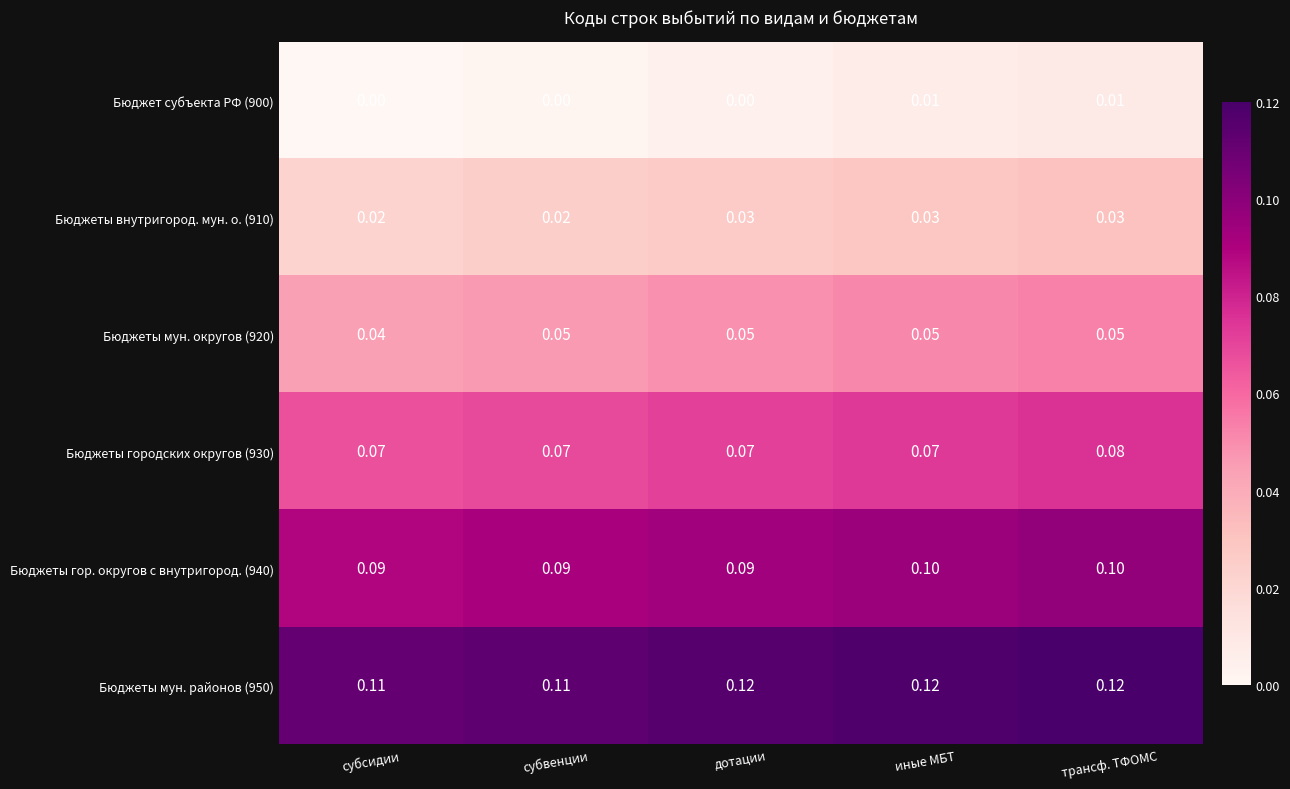

Is the value of Бюджеты мун. округов (920) at иные МБТ greater than the value of Бюджеты внутригород. мун. о. (910) at субсидии?

Yes